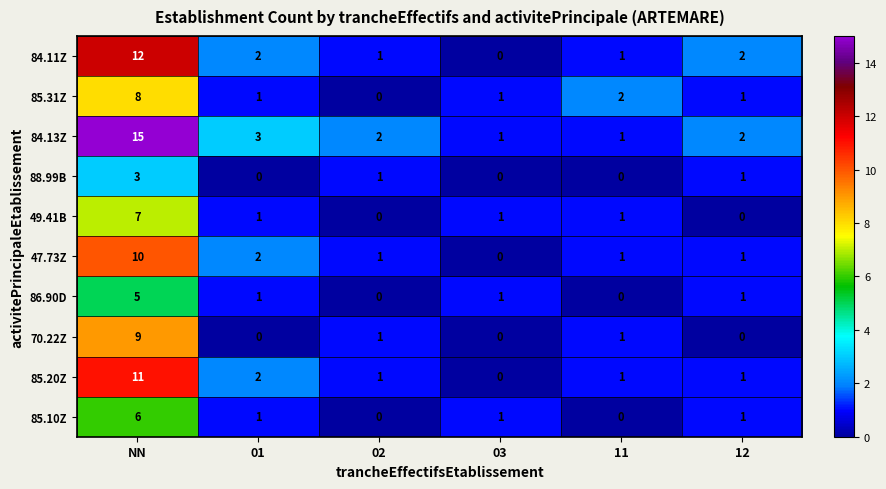

What is the greatest value displayed?

15